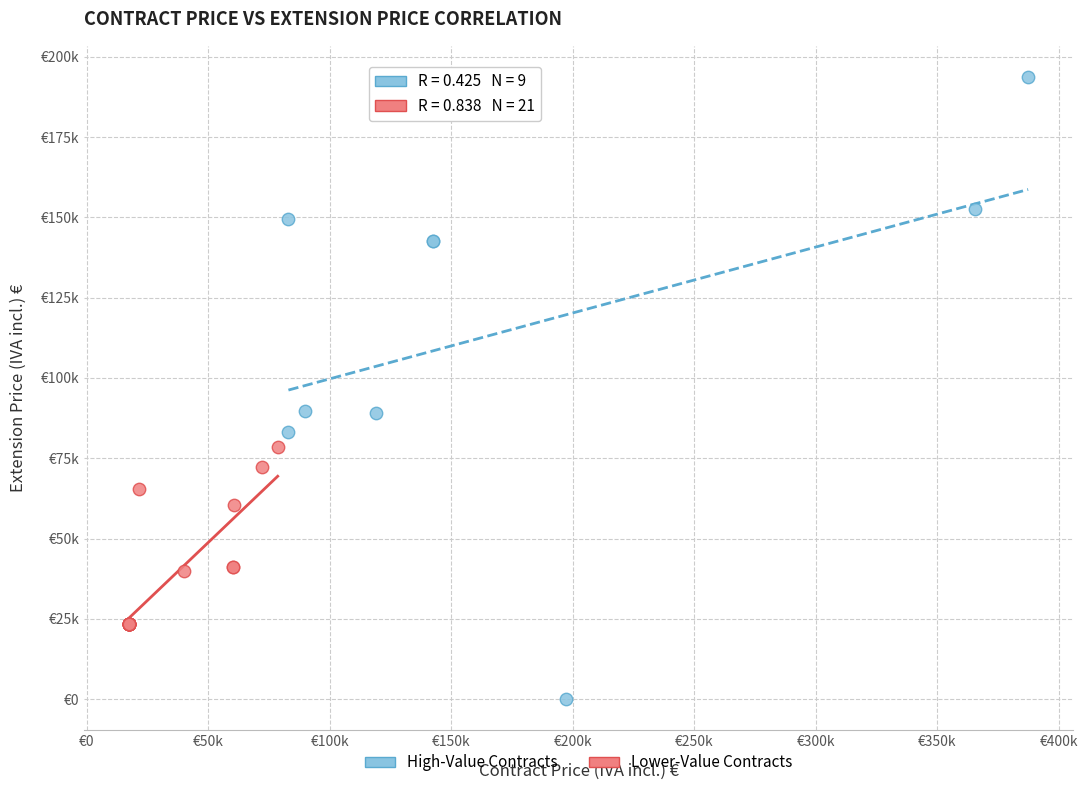

Which series has the largest Y range (max minus min)?

High-Value Contracts